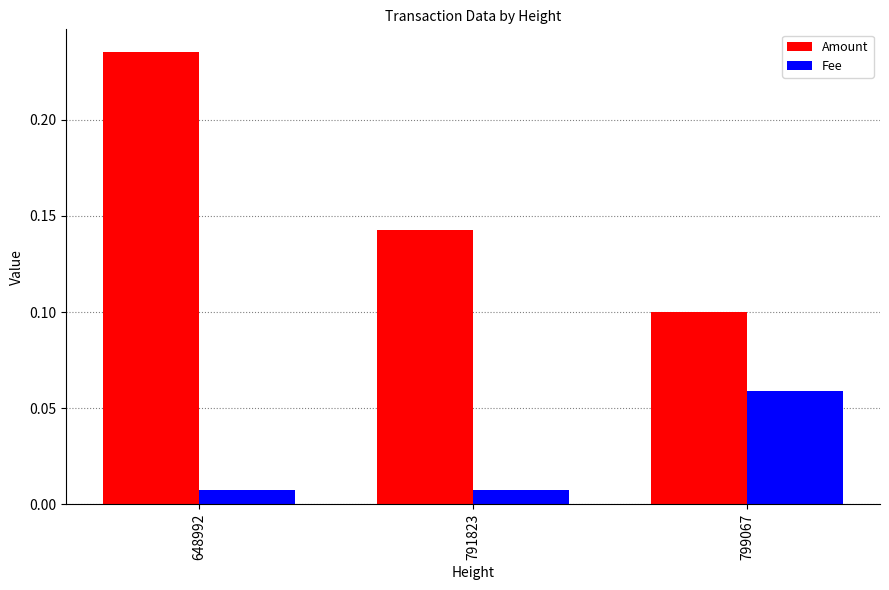

List the series in order of their peak value, highest first.

Amount, Fee